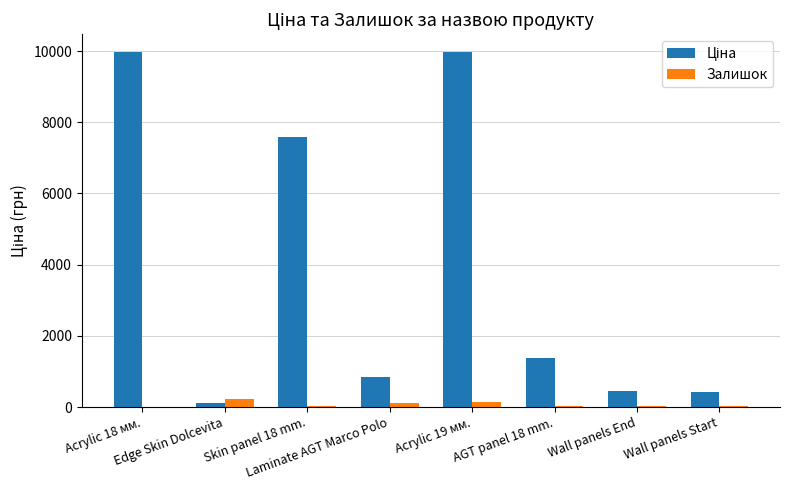

What is the greatest value displayed?

9975.0